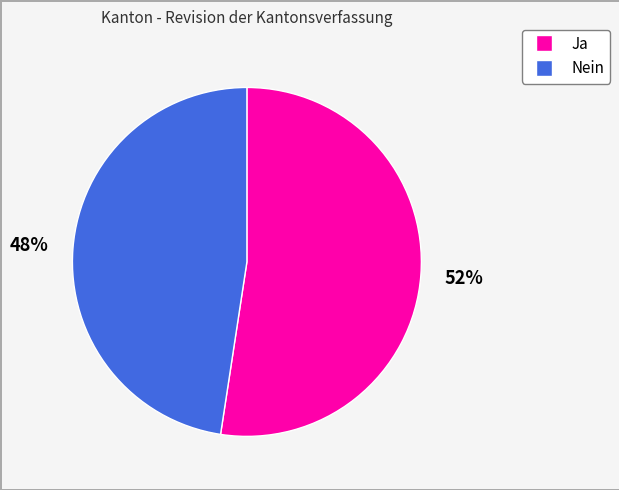

Rank the categories by value from lowest to highest.

Nein, Ja